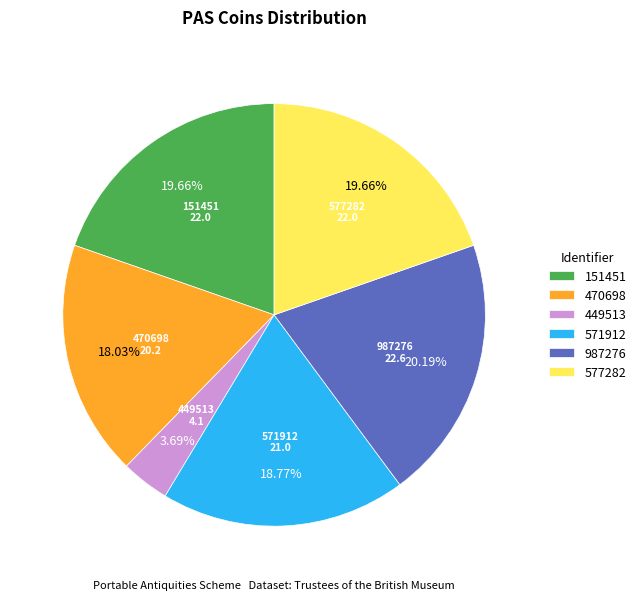

Between 151451 and 571912, which is larger?

151451